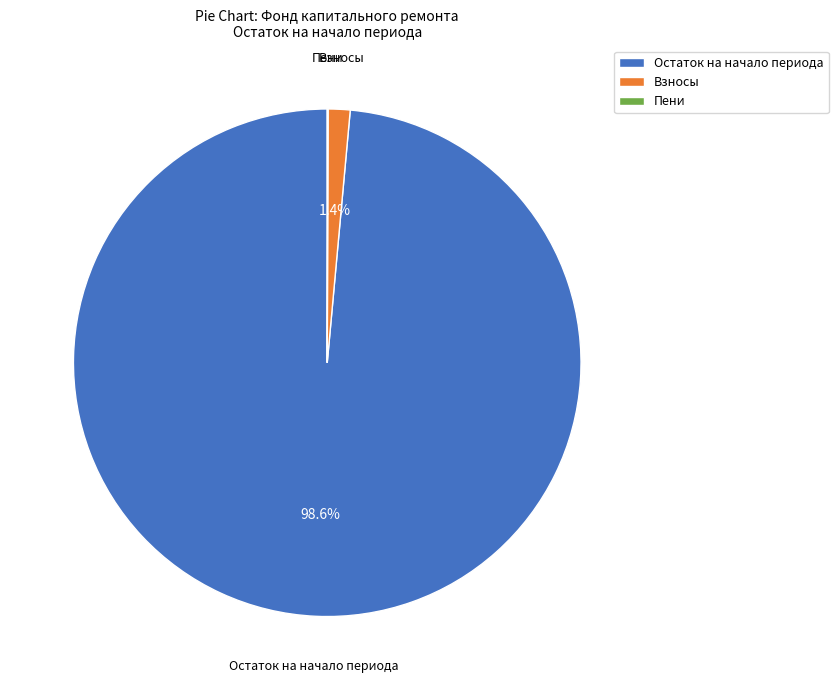

Does any single category account for the majority?

Yes